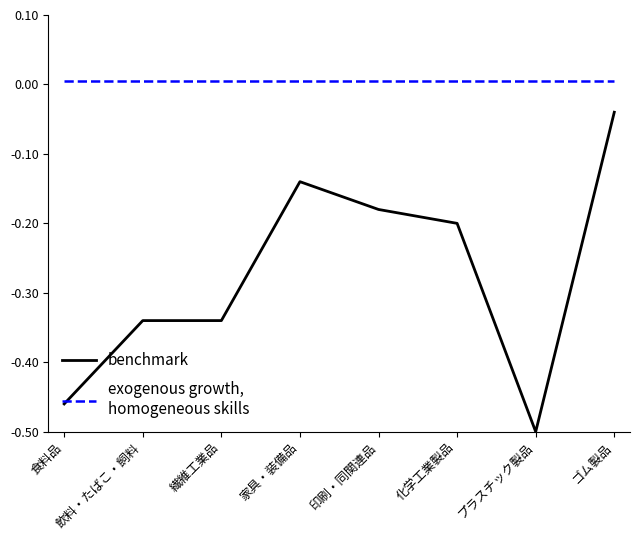

At which category is the sum across all series the highest?

ゴム製品